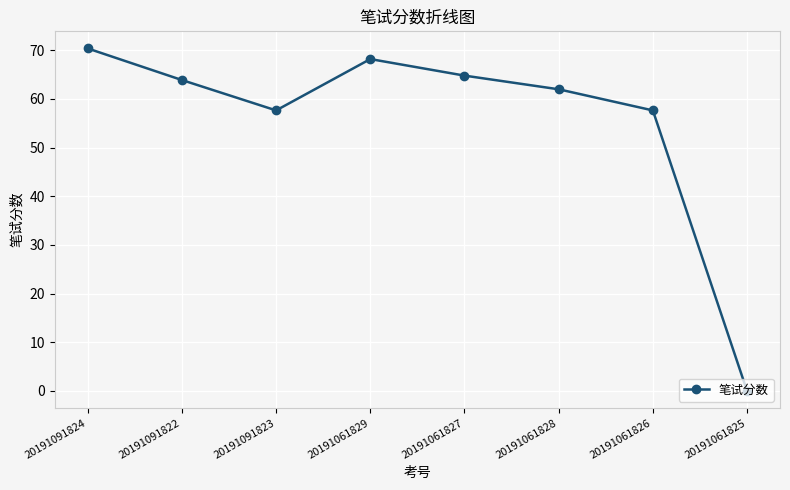

What is the difference between the values at 20191061828 and 20191061826?

4.3